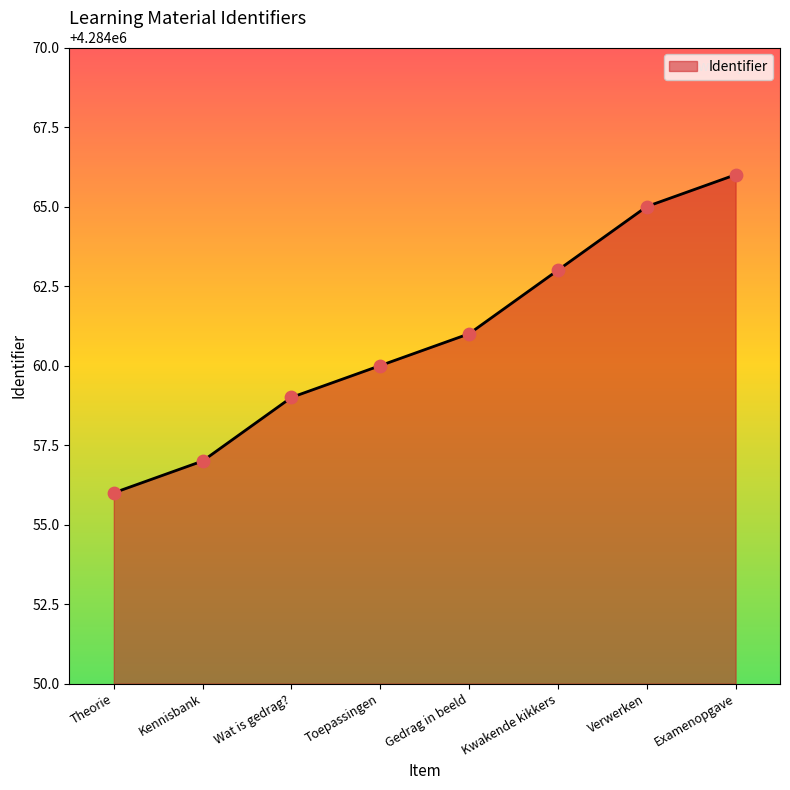

Which has a higher value, Verwerken or Wat is gedrag??

Verwerken